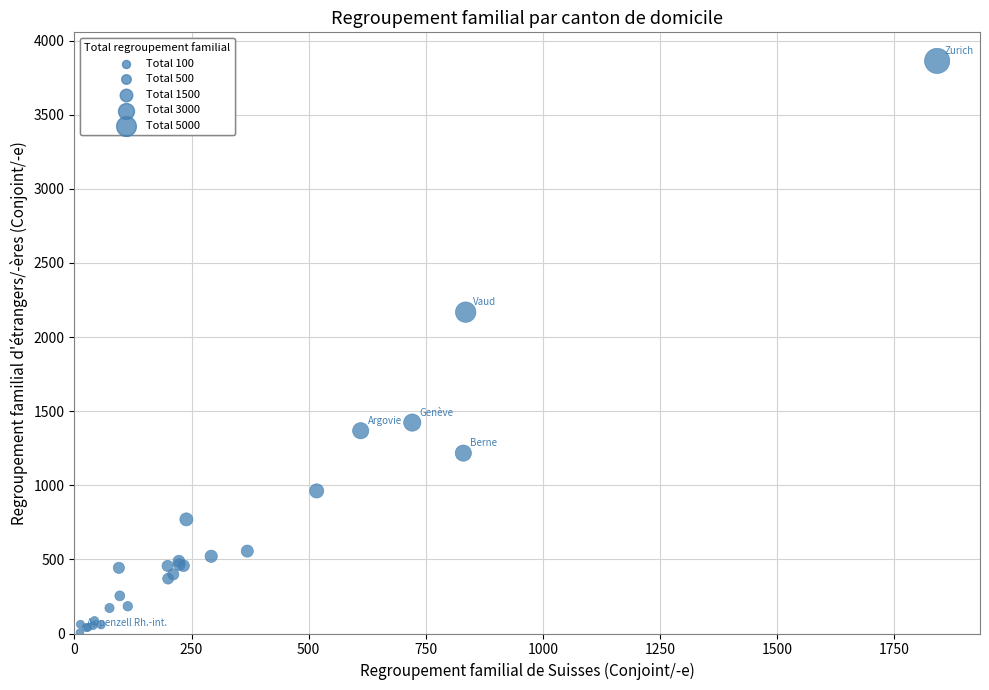

What Y value in the scatter plot is closest to 1934?

2168